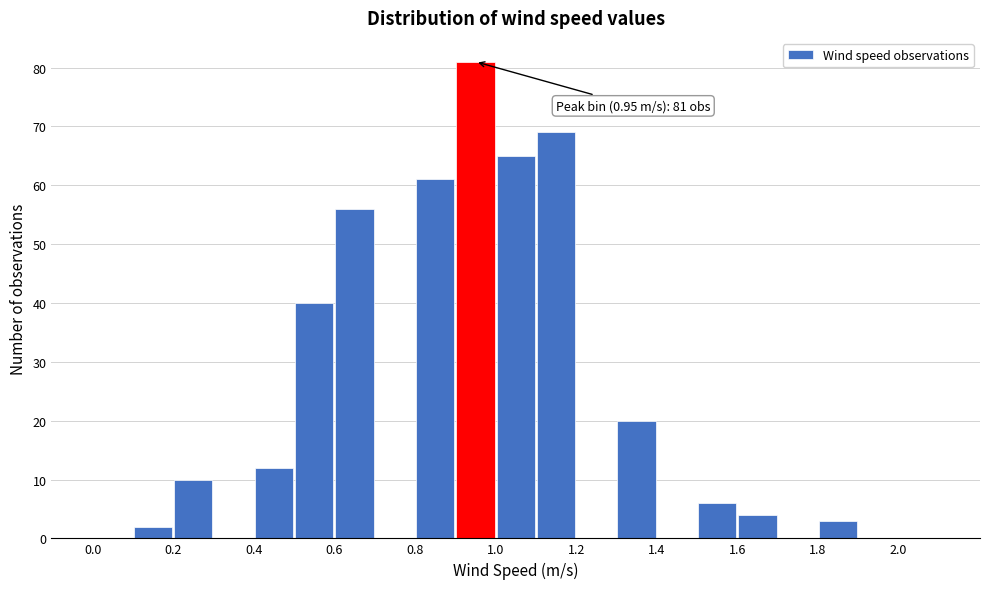

Which range on the x-axis has the tallest bar?

0.9 to 1.0